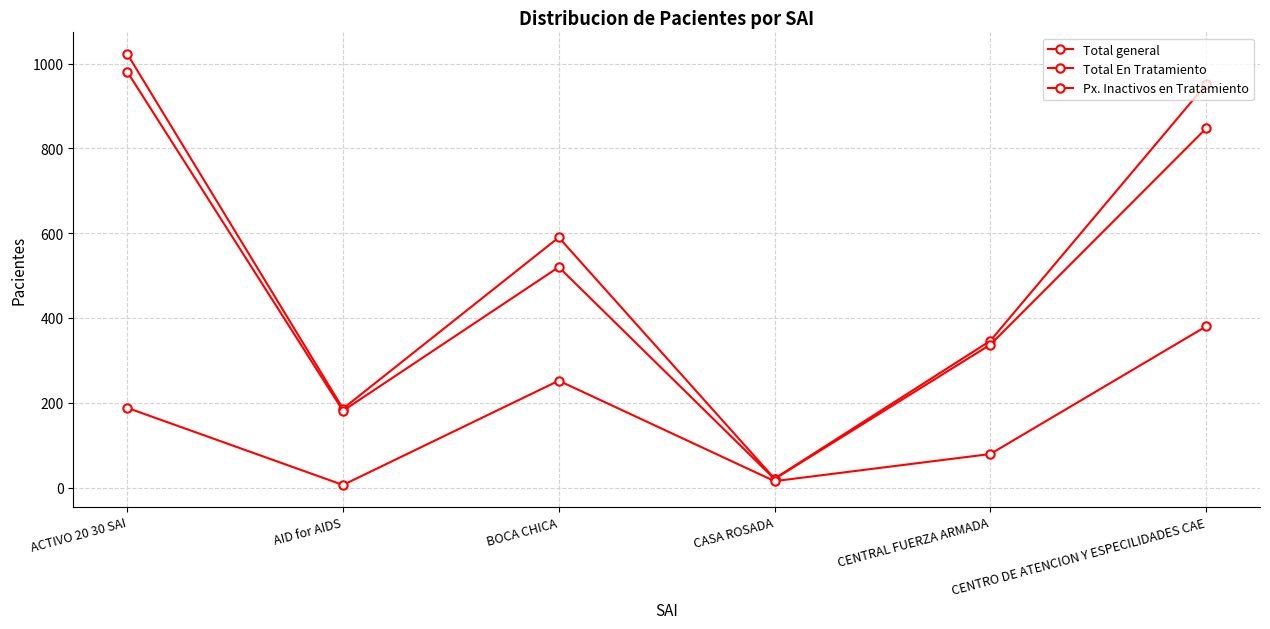

The Px. Inactivos en Tratamiento series shows 380 at CENTRO DE ATENCION Y ESPECILIDADES CAE. True or false?

True